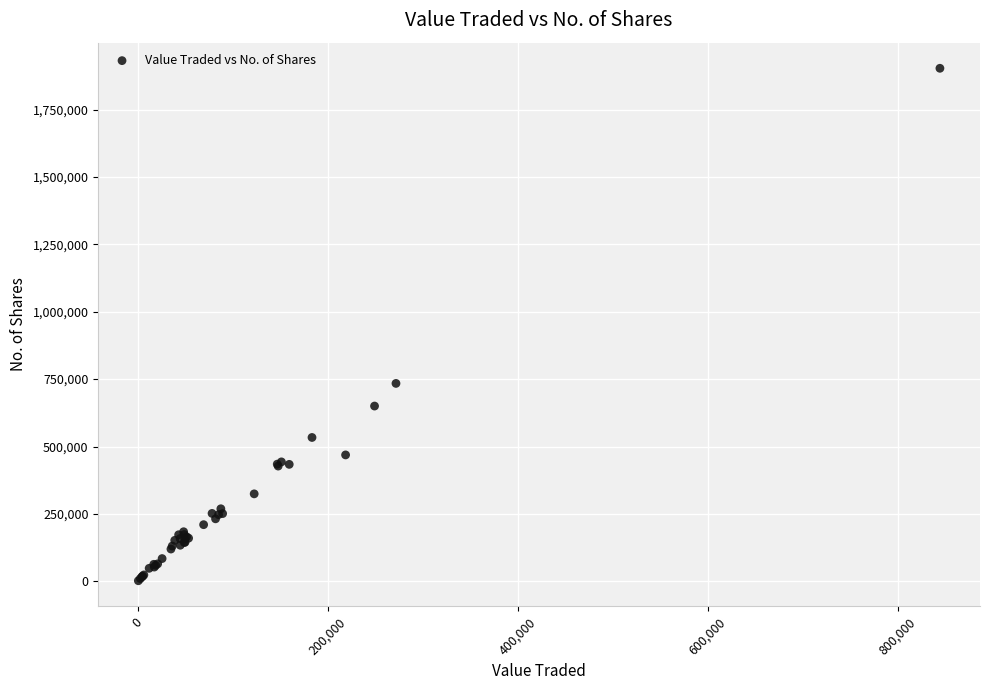

What Y value in the scatter plot is closest to 952581?

734104